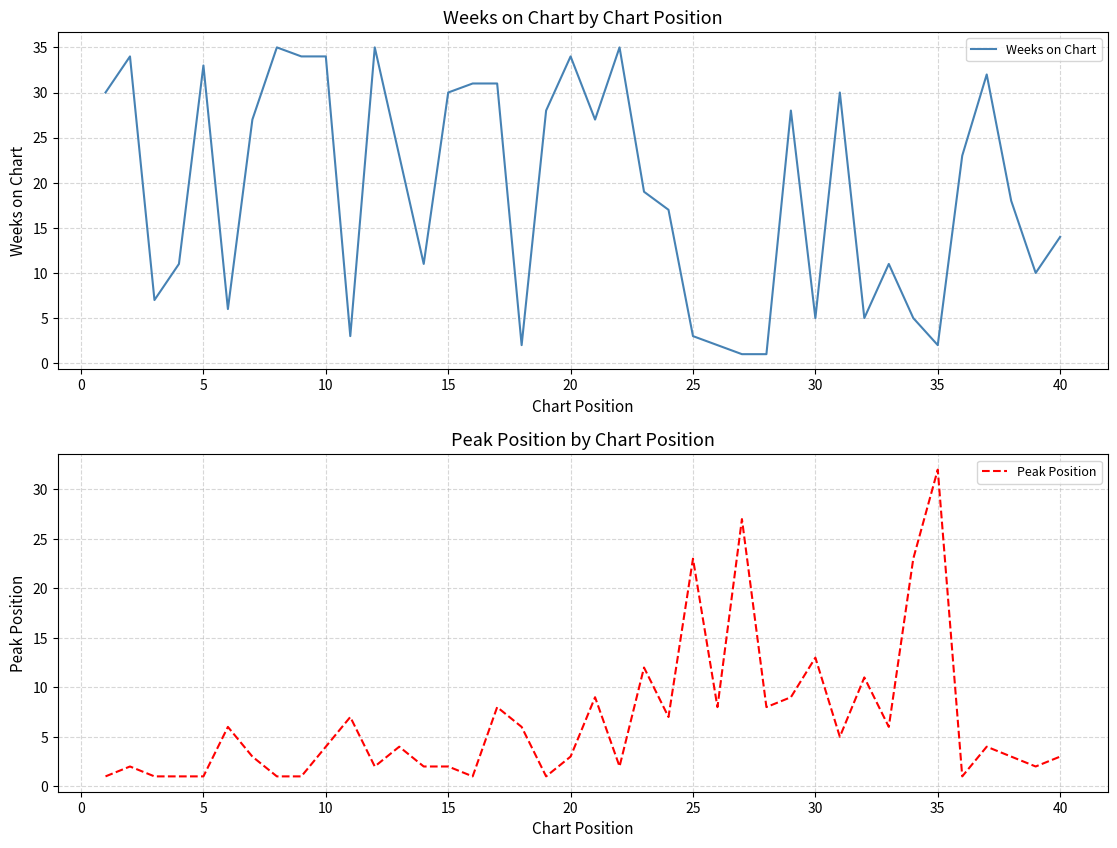

What is the maximum value for Weeks on Chart?

35